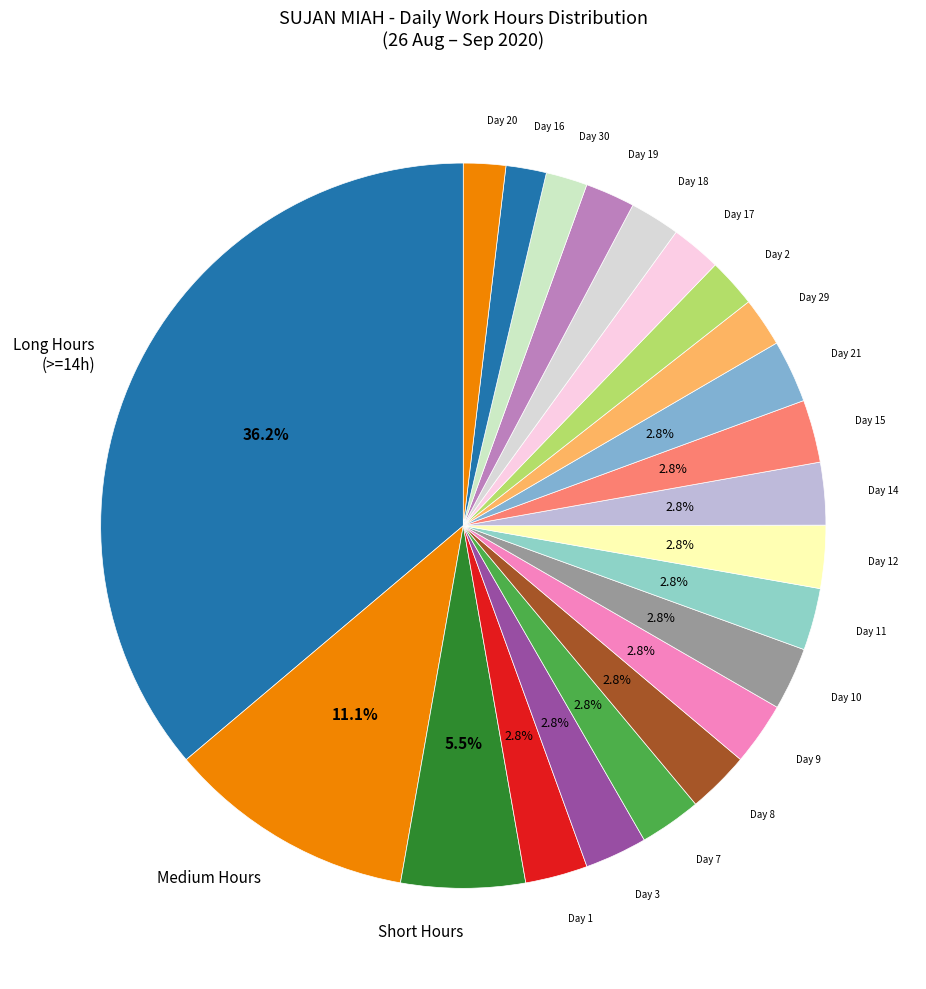

Which category has the biggest portion of the pie?

Long Hours (>=14h)